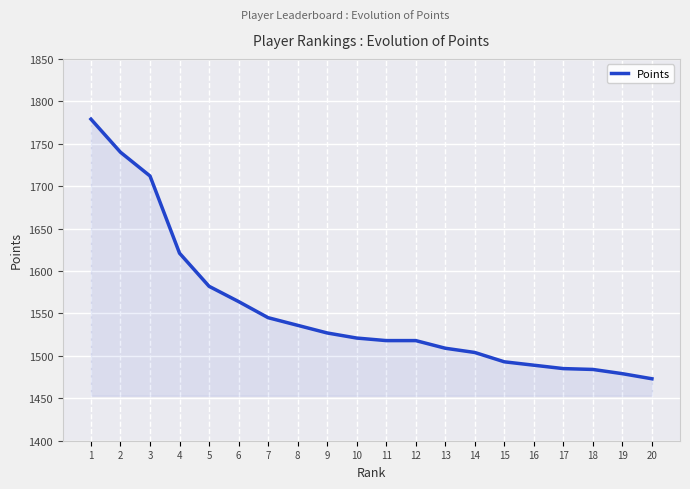

Which category has the highest value across all series?

1